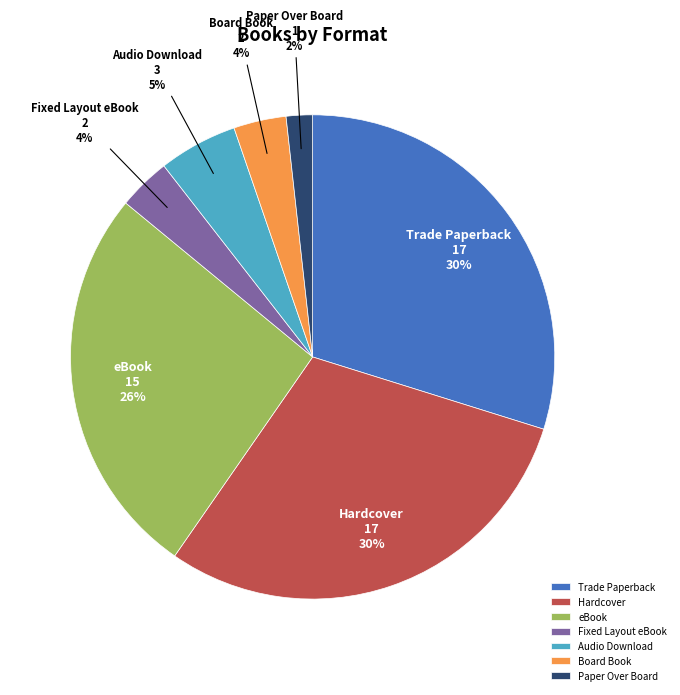

To the nearest percent, what is the average slice percentage?

14%